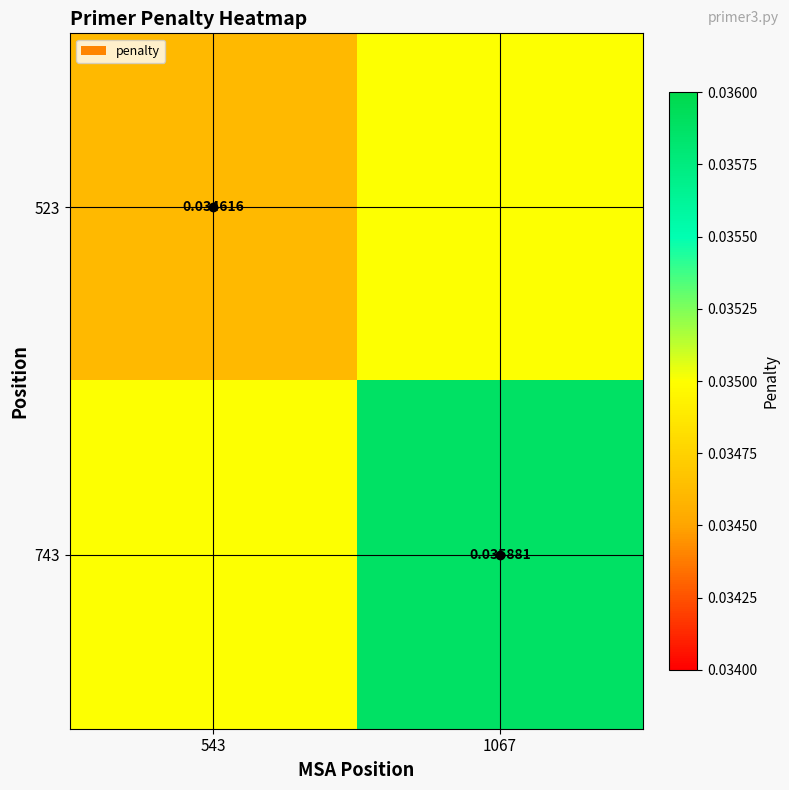

Is the value of 523 at 543 greater than the value of 743 at 1067?

No